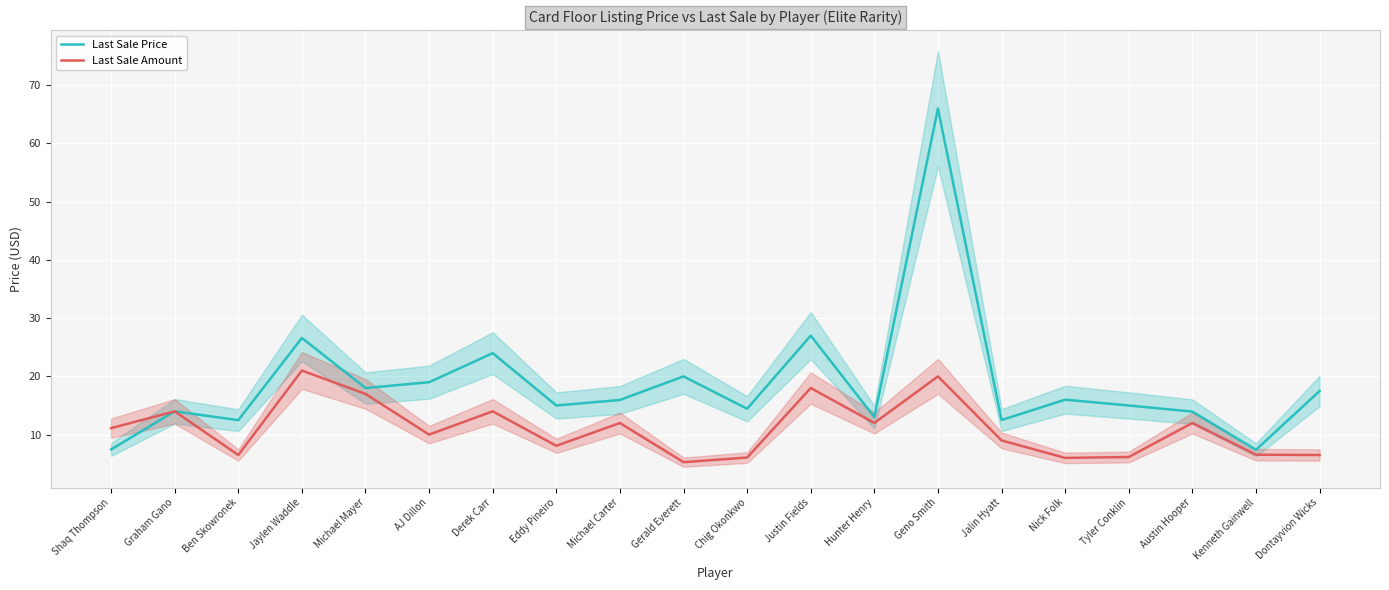

Where do Last Sale Amount and Last Sale Price first cross each other?

Shaq Thompson and Graham Gano